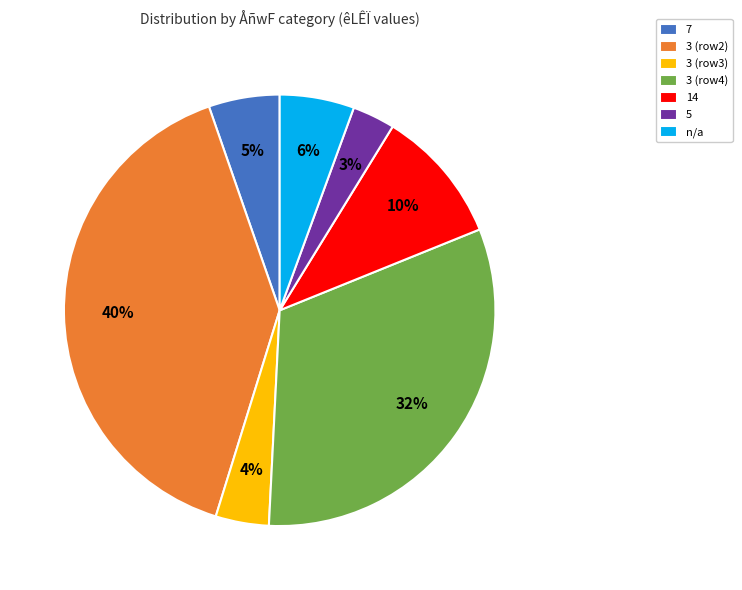

How many segments does this pie chart have?

7